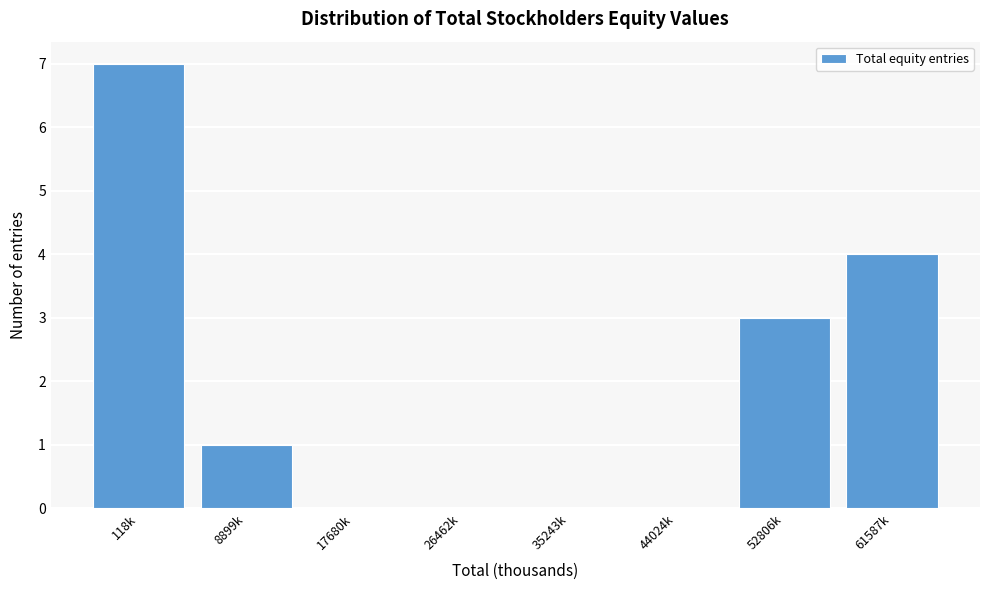

Reading left to right, extract all data points from this chart.

118k=7	8899k=1	17680k=0	26462k=0	35243k=0	44024k=0	52806k=3	61587k=4